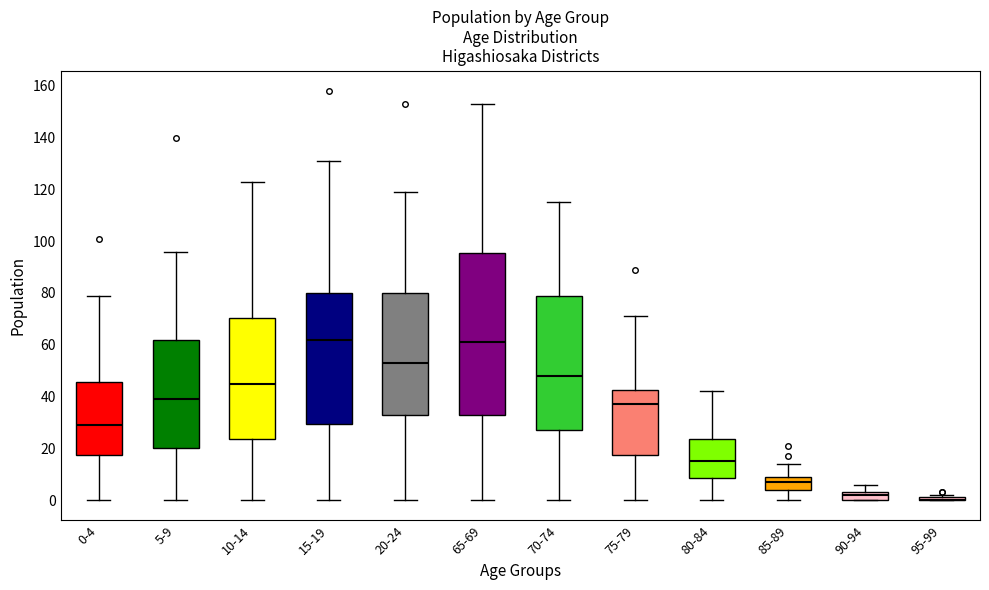

Comparing the boxes themselves (not the whiskers), which one is the tallest?

65-69